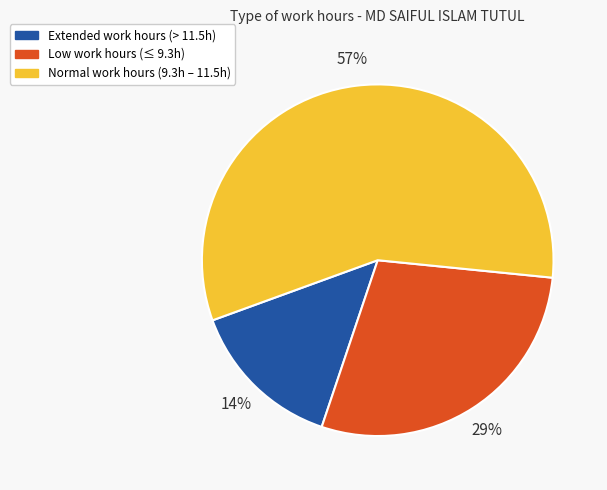

Is there a majority slice in this chart?

Yes